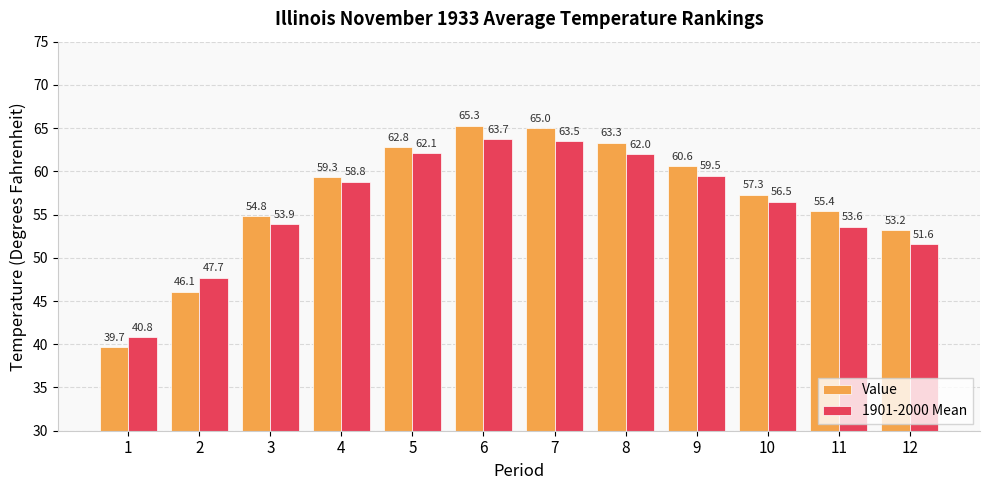

What is the difference between the Value values at 3 and 5?

8.0